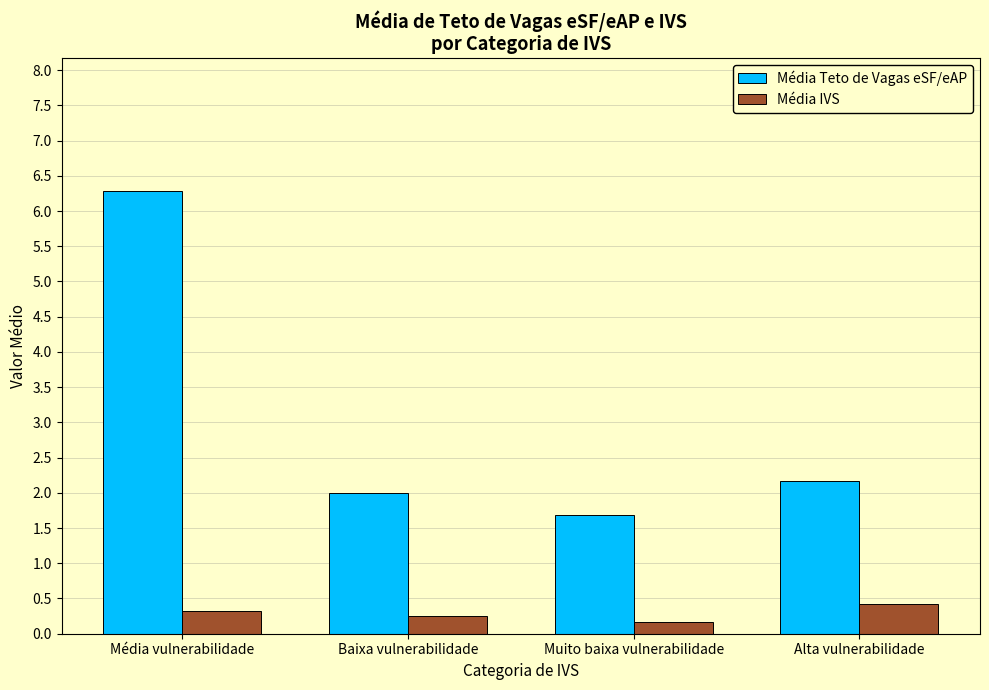

At Média vulnerabilidade, list the series in order from largest to smallest.

Média Teto de Vagas eSF/eAP, Média IVS